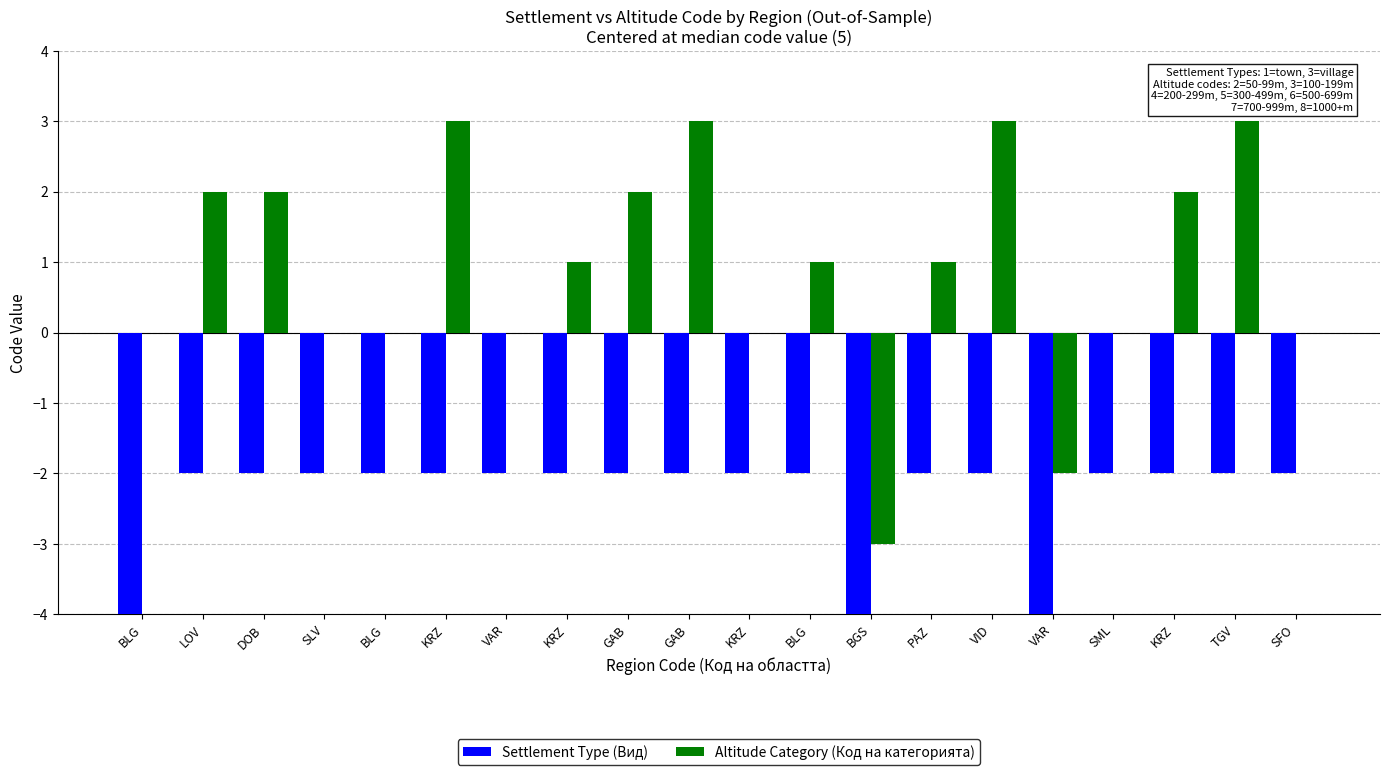

Which label corresponds to the smallest value in the chart?

BLG